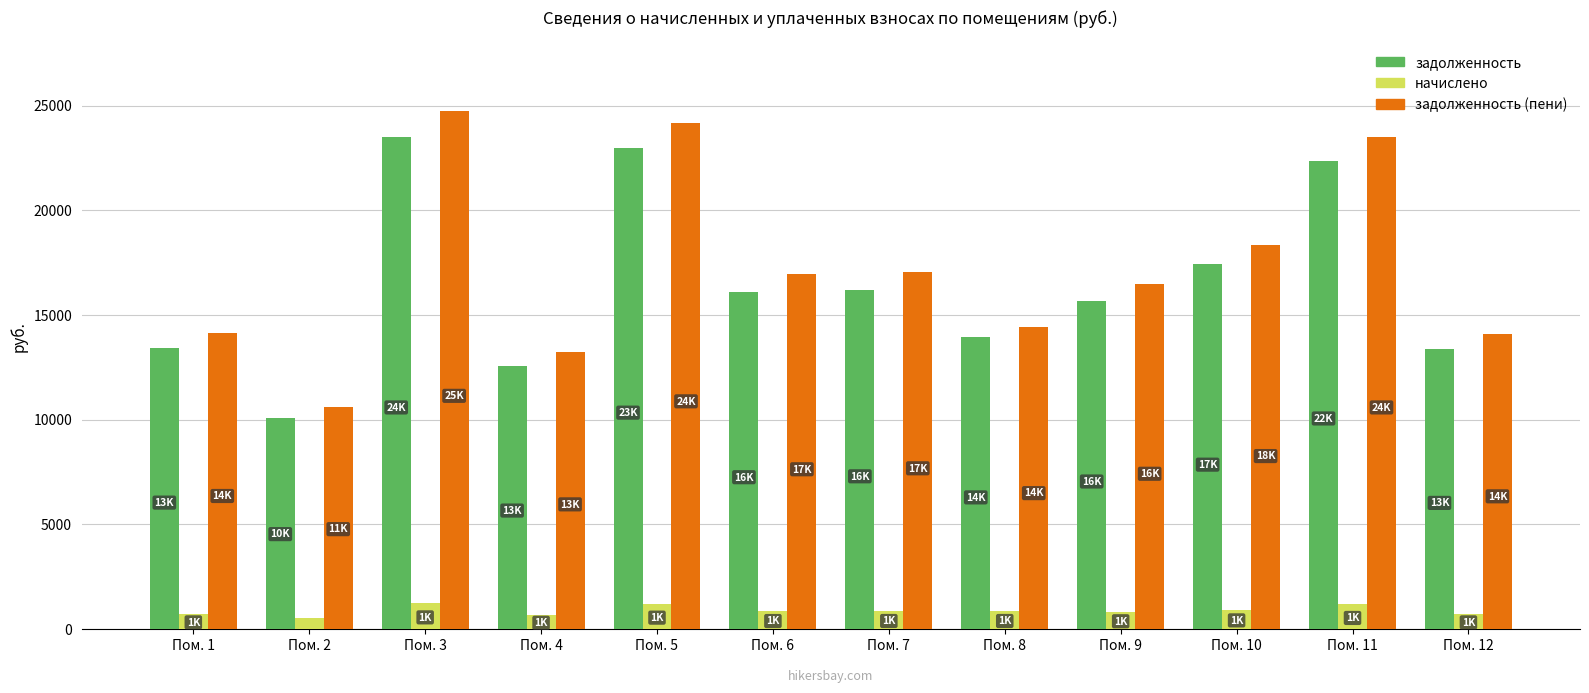

Where does the начислено series first go above 848?

Пом. 3